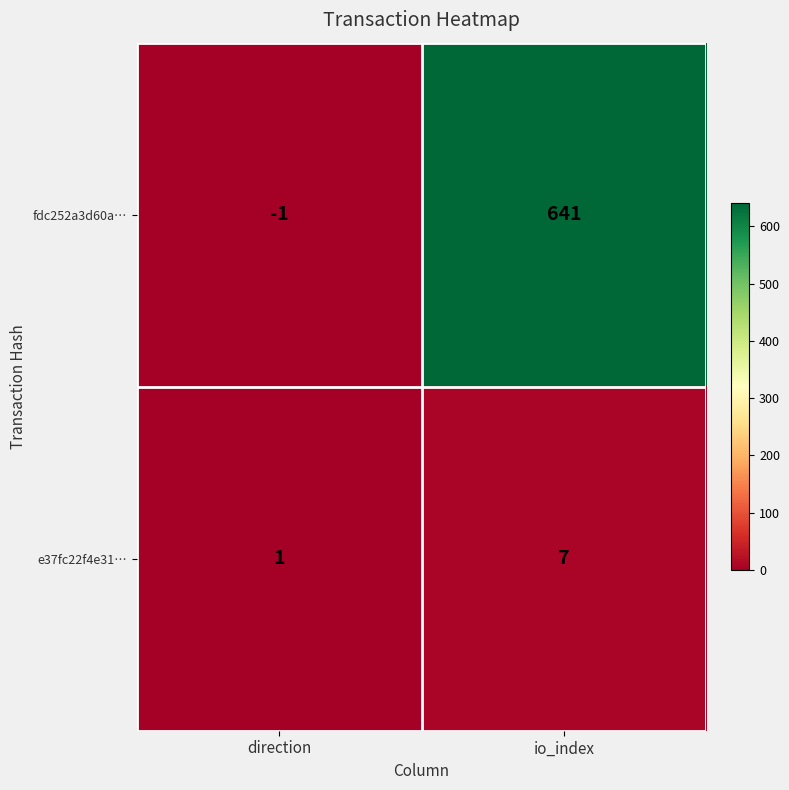

Which series has the largest total across all categories?

fdc252a3d60a…